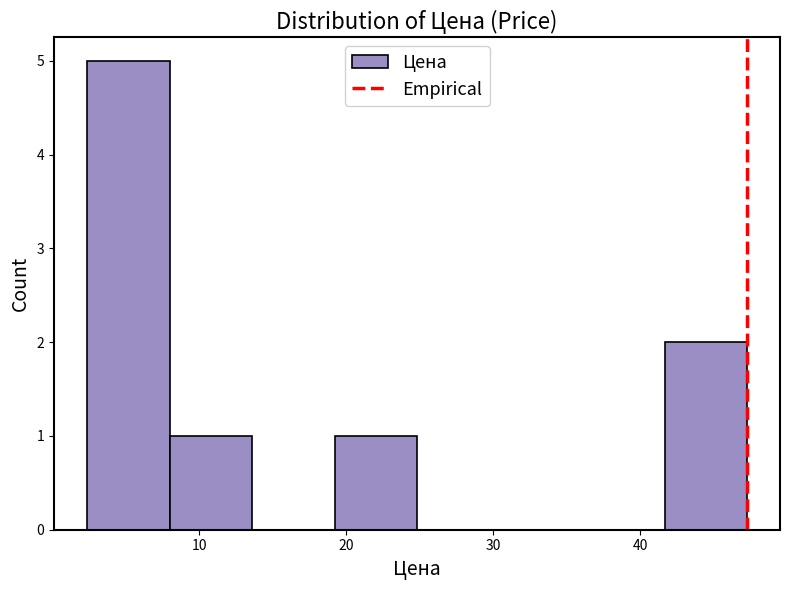

Which range on the x-axis has the tallest bar?

2 to 8